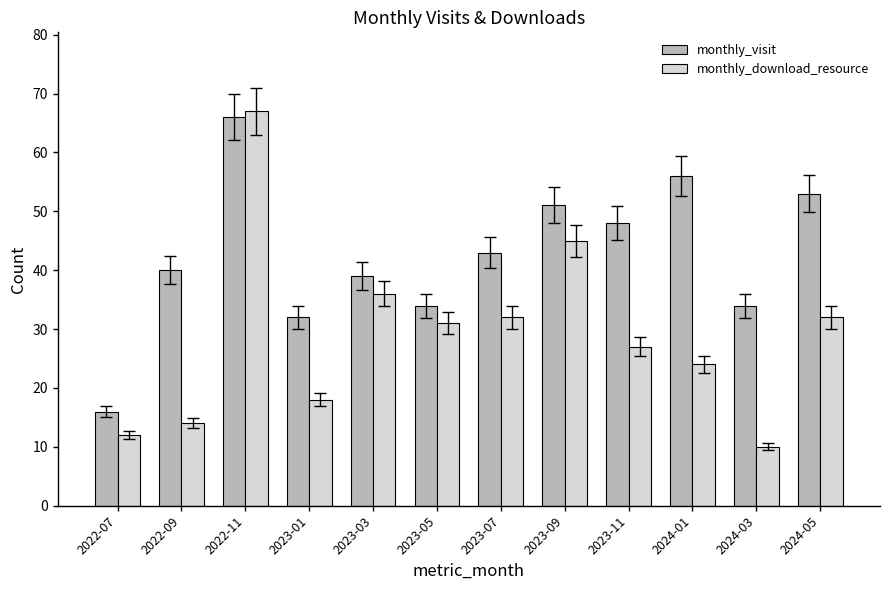

How many distinct data groups are displayed?

2